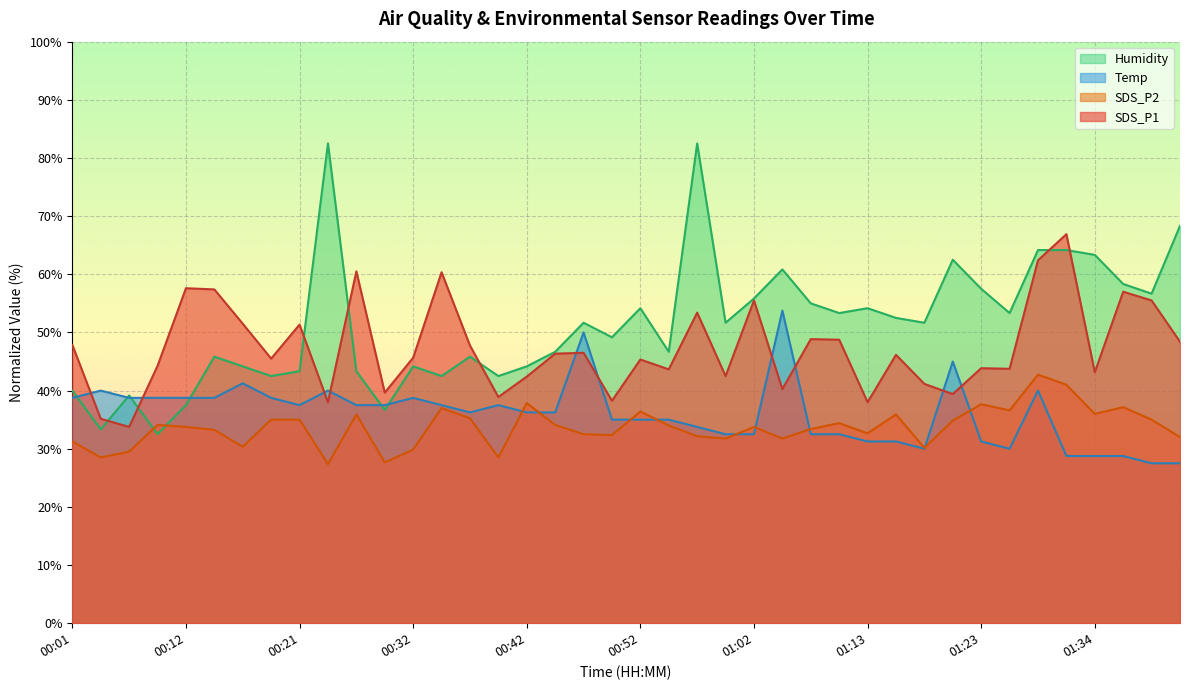

How many intersections are there between Humidity and Temp?

6